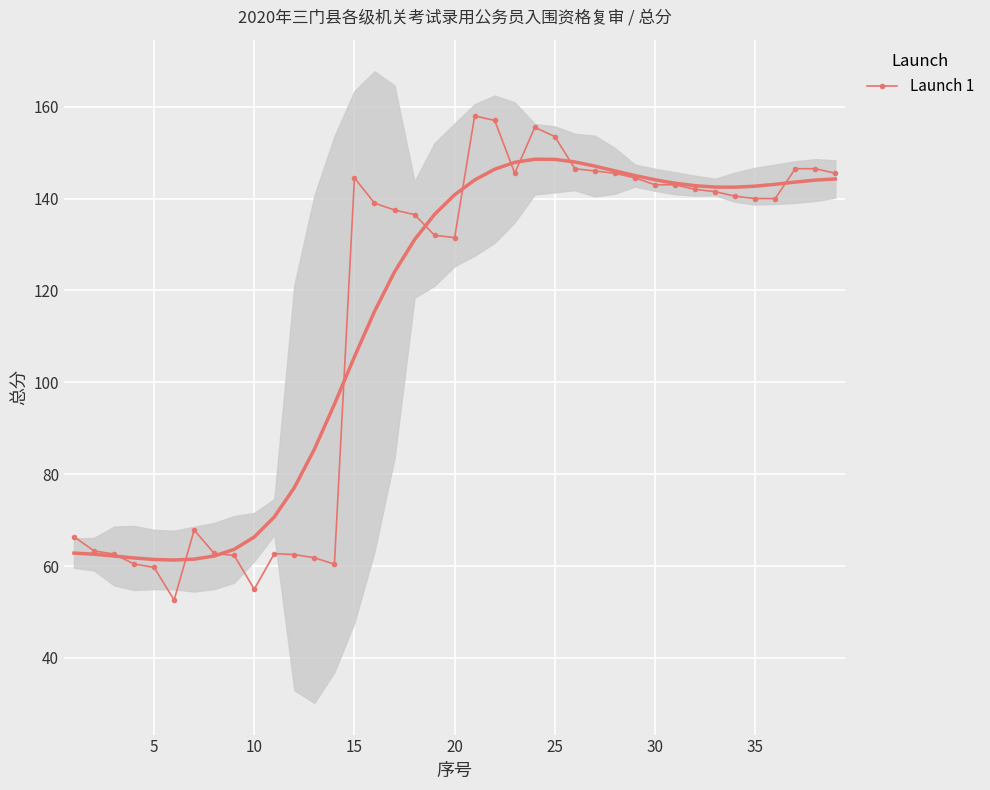

What is the minimum value for Launch 1?

52.6